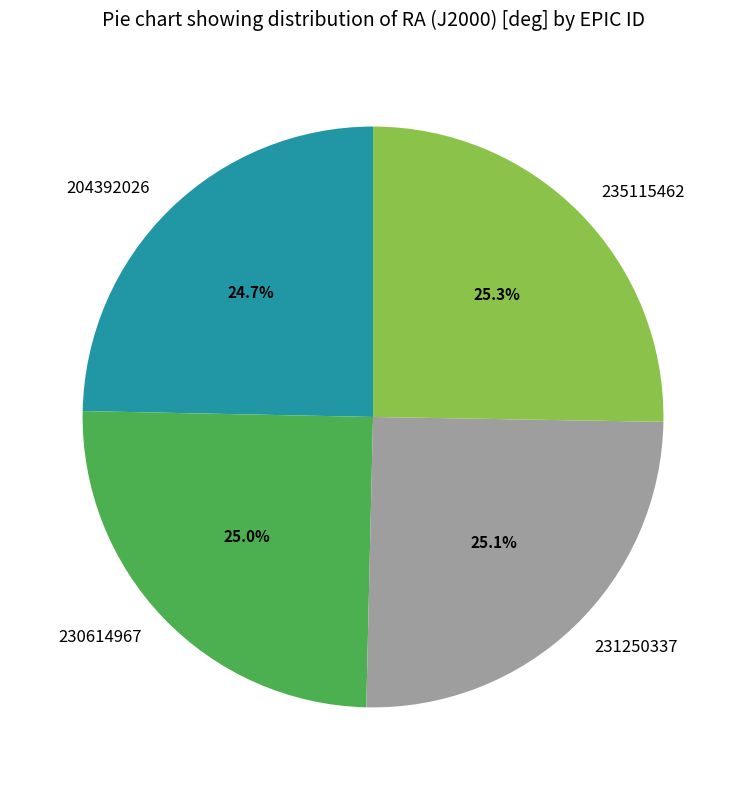

Combined, what portion of the pie is 235115462 and 230614967?

50.2%